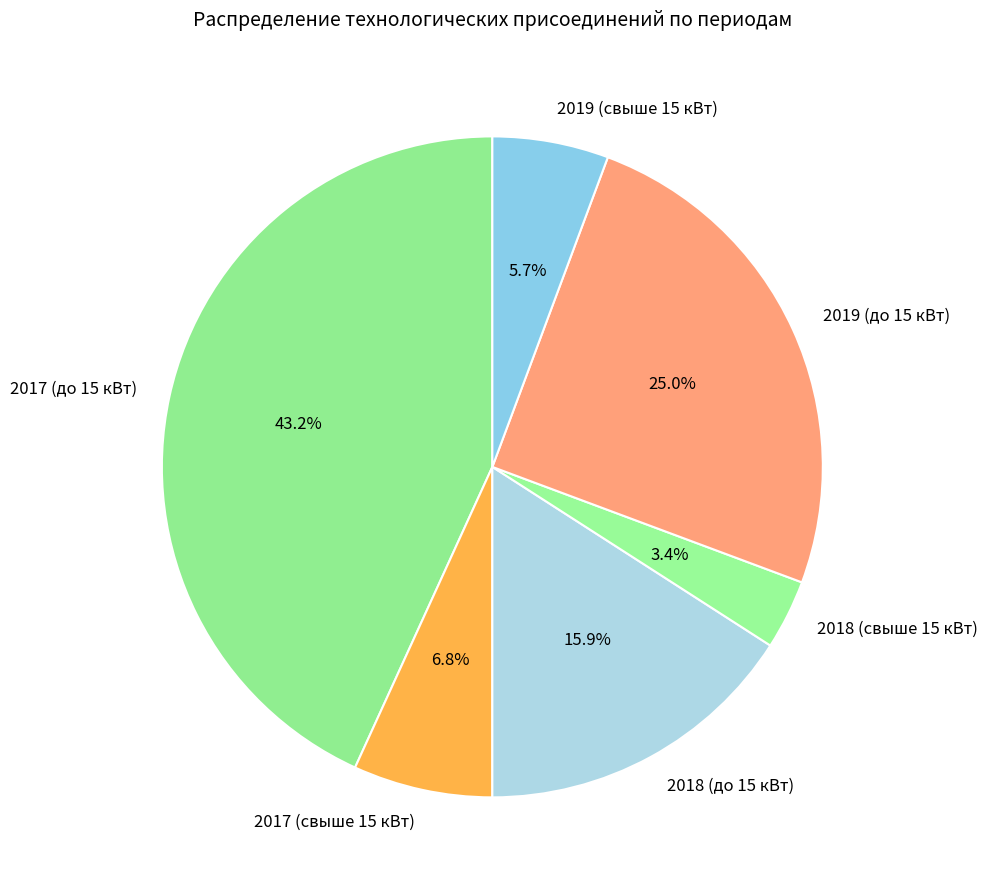

Between 2019 (свыше 15 кВт) and 2019 (до 15 кВт), which is larger?

2019 (до 15 кВт)